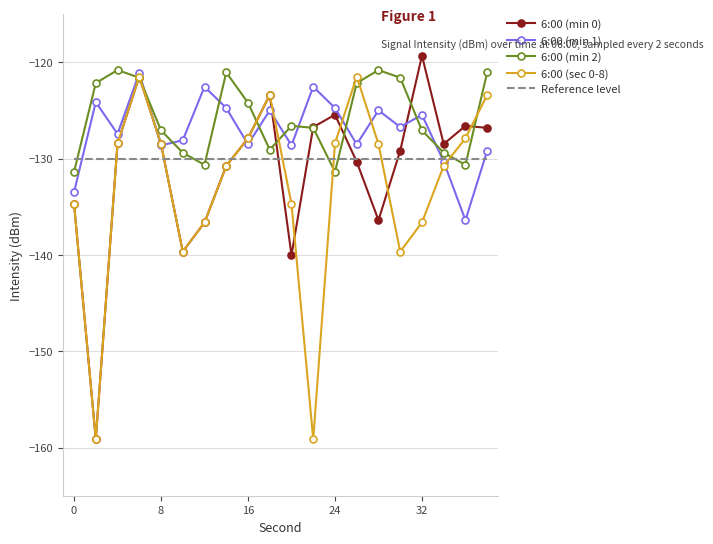

Which series has the widest spread of values?

6:00 (min 0)